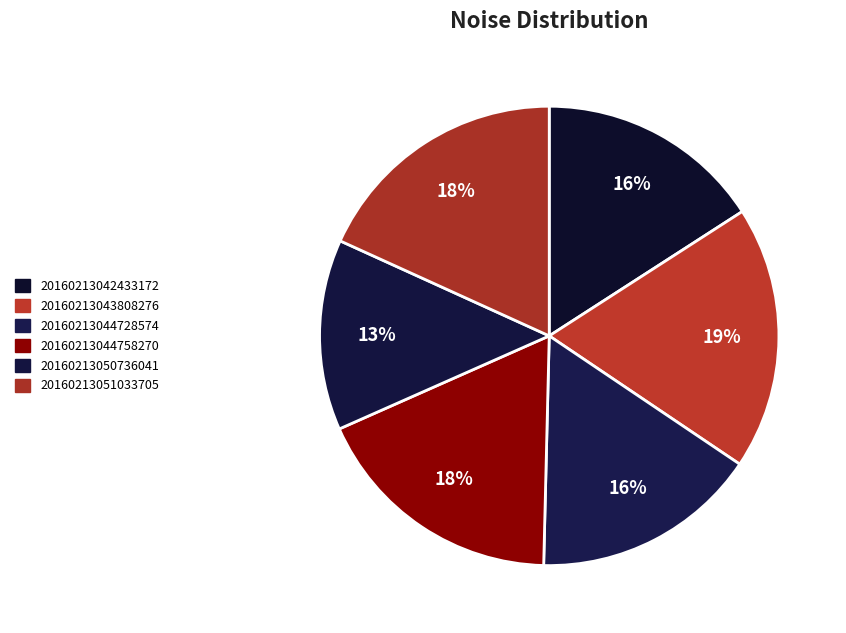

How many segments does this pie chart have?

6